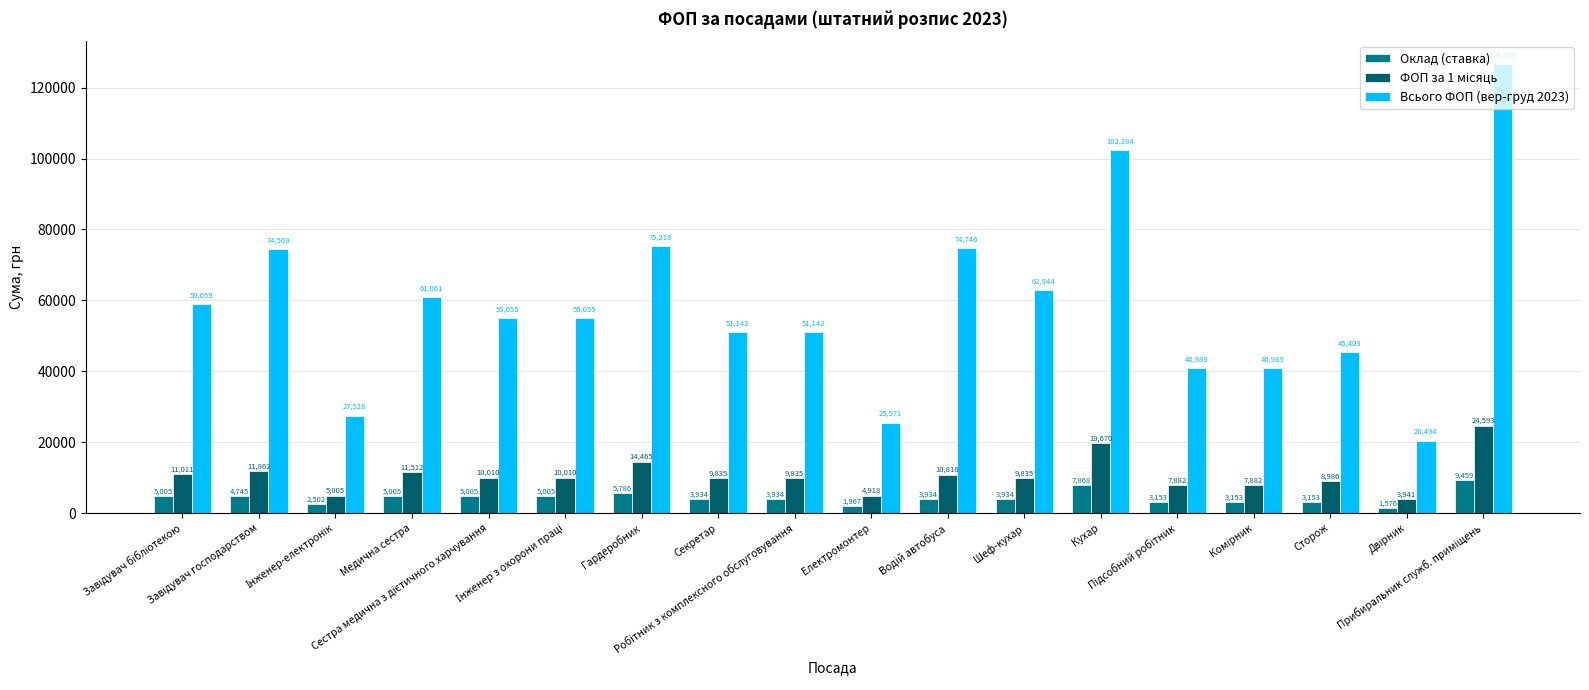

What is the difference between the maximum and minimum values in the Всього ФОП (вер-груд 2023) series?

106256.1